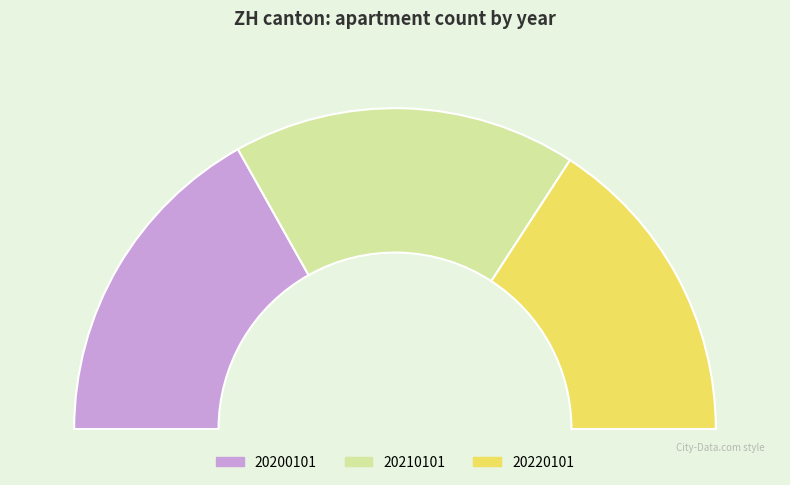

What is the change in value from 20210101 to 20220101?

-352